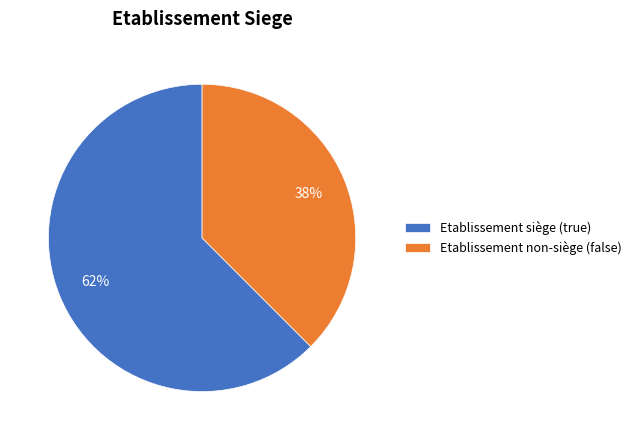

Which category has the biggest portion of the pie?

Etablissement siège (true)